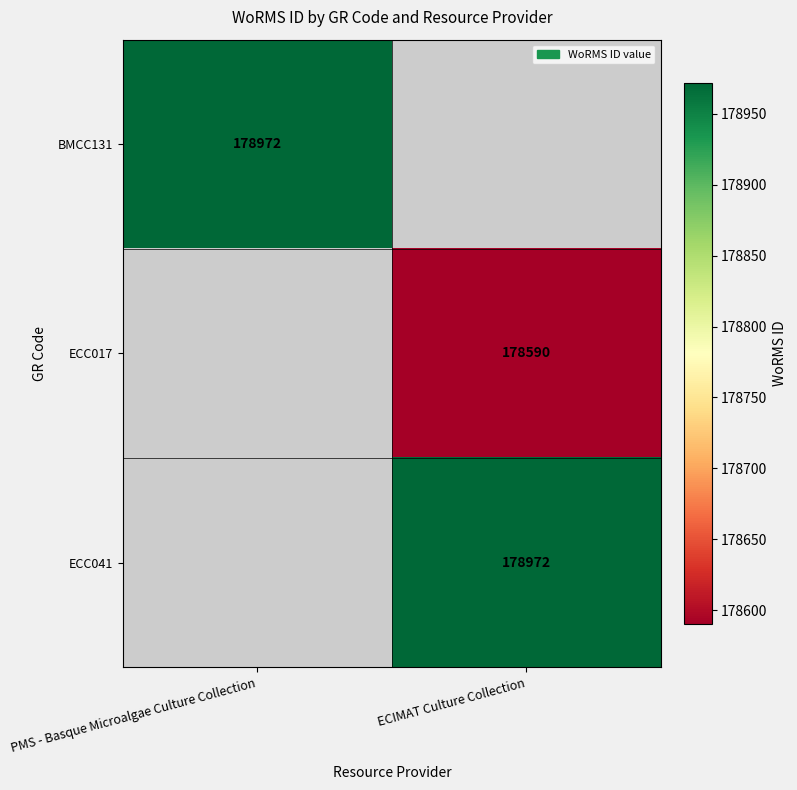

The value of ECC017 at ECIMAT Culture Collection is 178590. True or false?

True